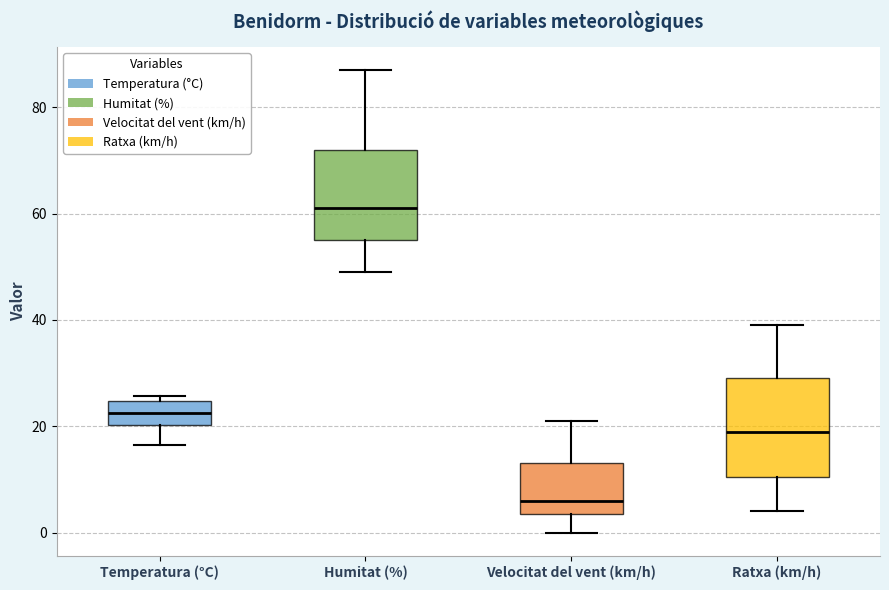

Where is the upper edge of the box for Temperatura (°C) on the y-axis? The values are not printed on the chart, so give them approximately, as read against the axis.

24